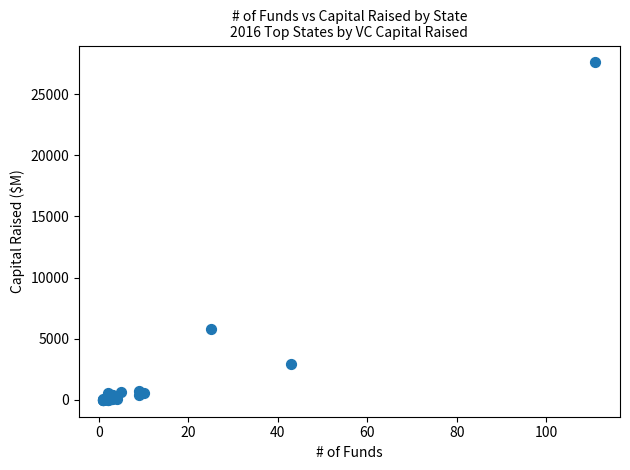

What Y value in the scatter plot is closest to 13796?

5825.7